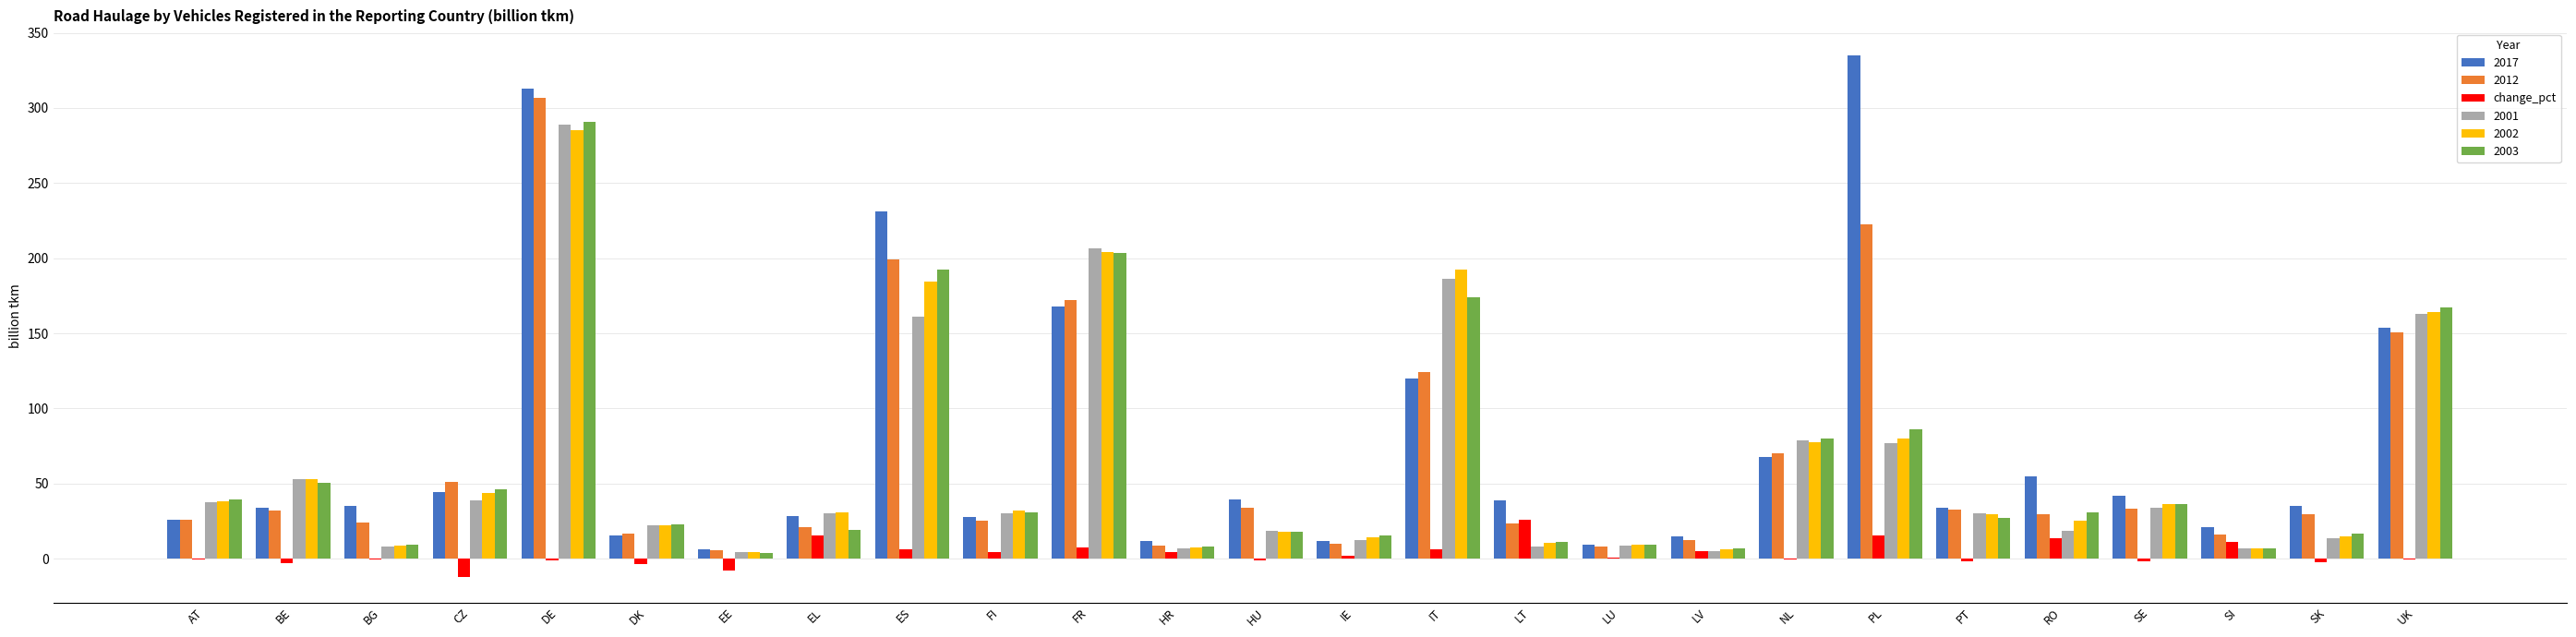

At which category does the chart reach its peak across all series?

PL